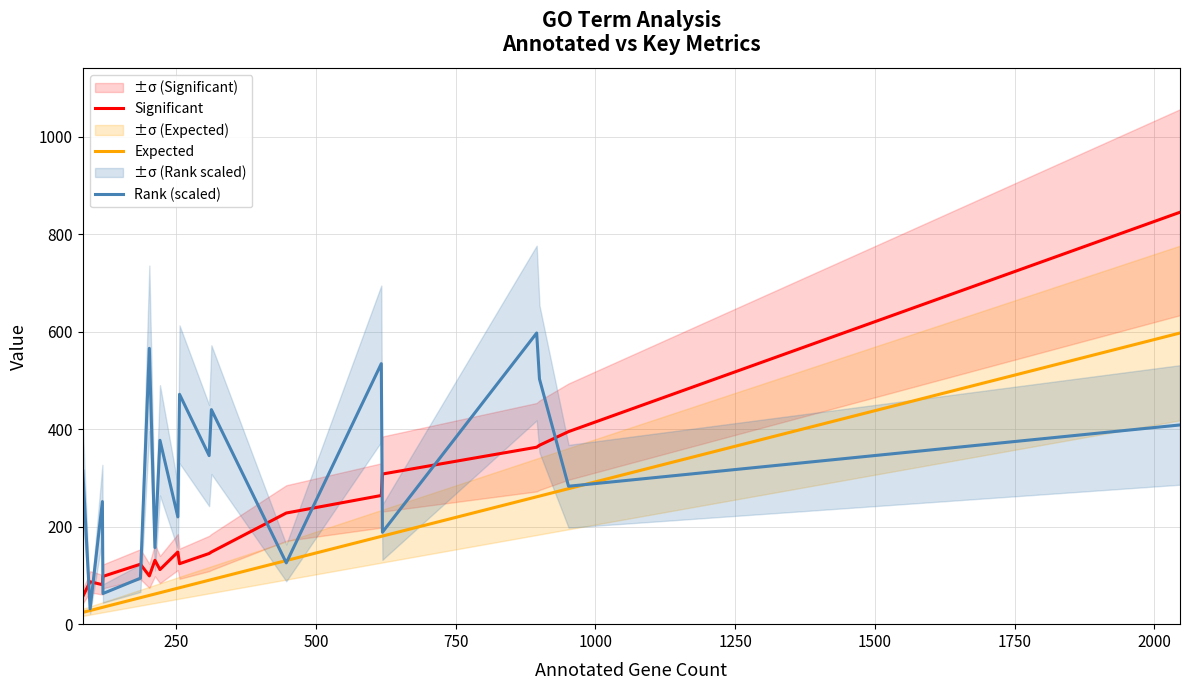

How many times do Rank (scaled) and Significant cross each other?

9